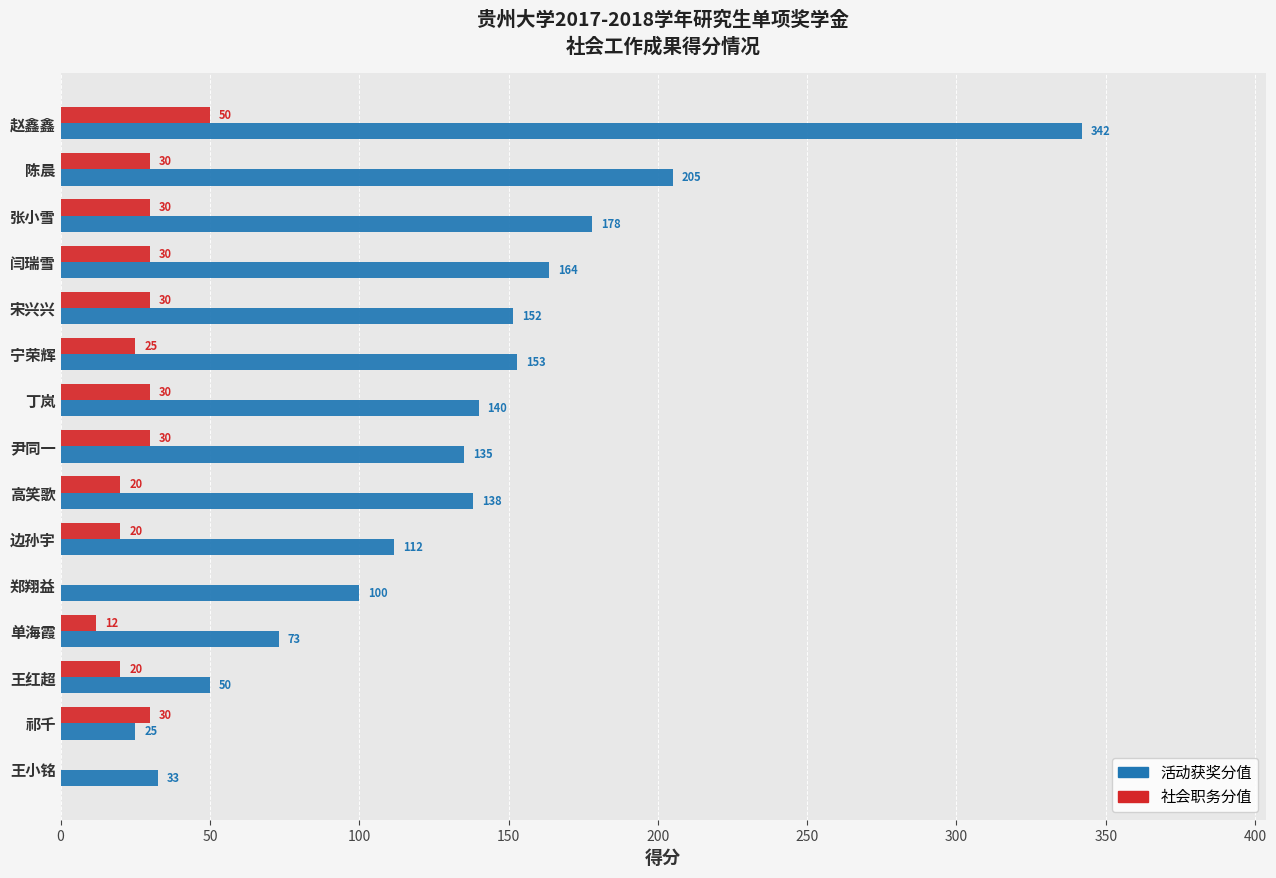

Count the number of categories in the chart.

15